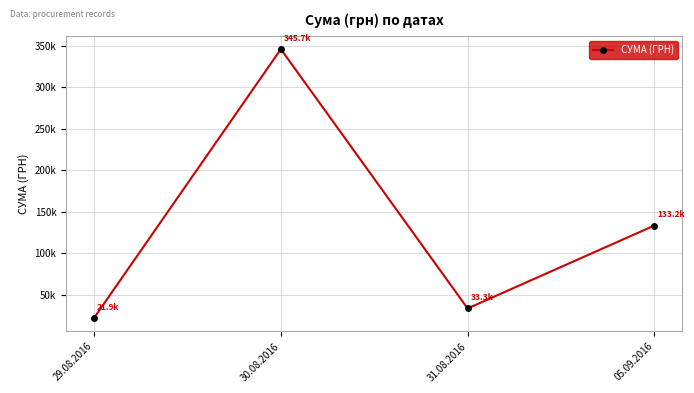

Reading left to right, transcribe all the data shown in this chart.

29.08.2016=21904.5	30.08.2016=345687.3	31.08.2016=33257.9	05.09.2016=133168.7